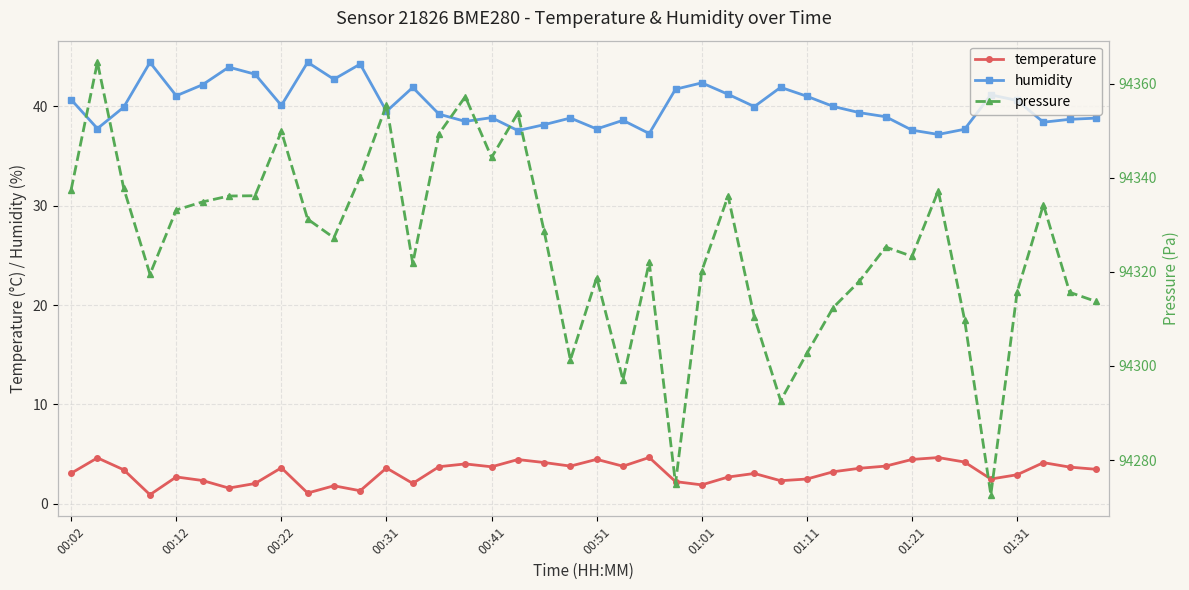

What is the greatest value displayed?

94364.6